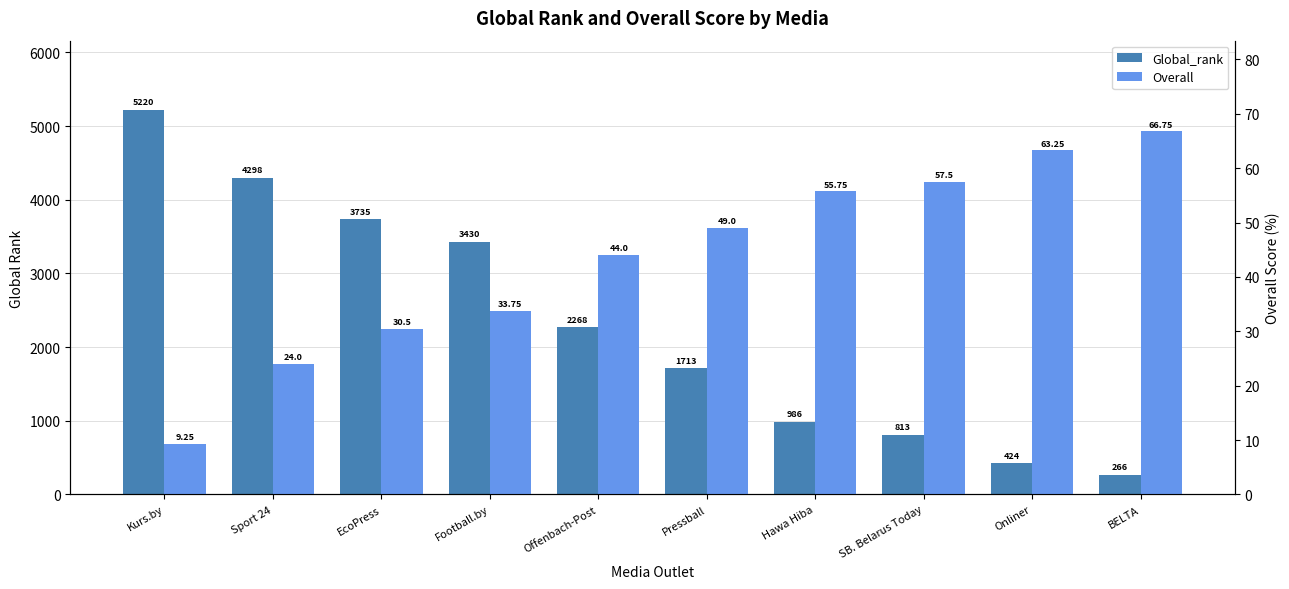

At which label does Overall reach its minimum?

Kurs.by